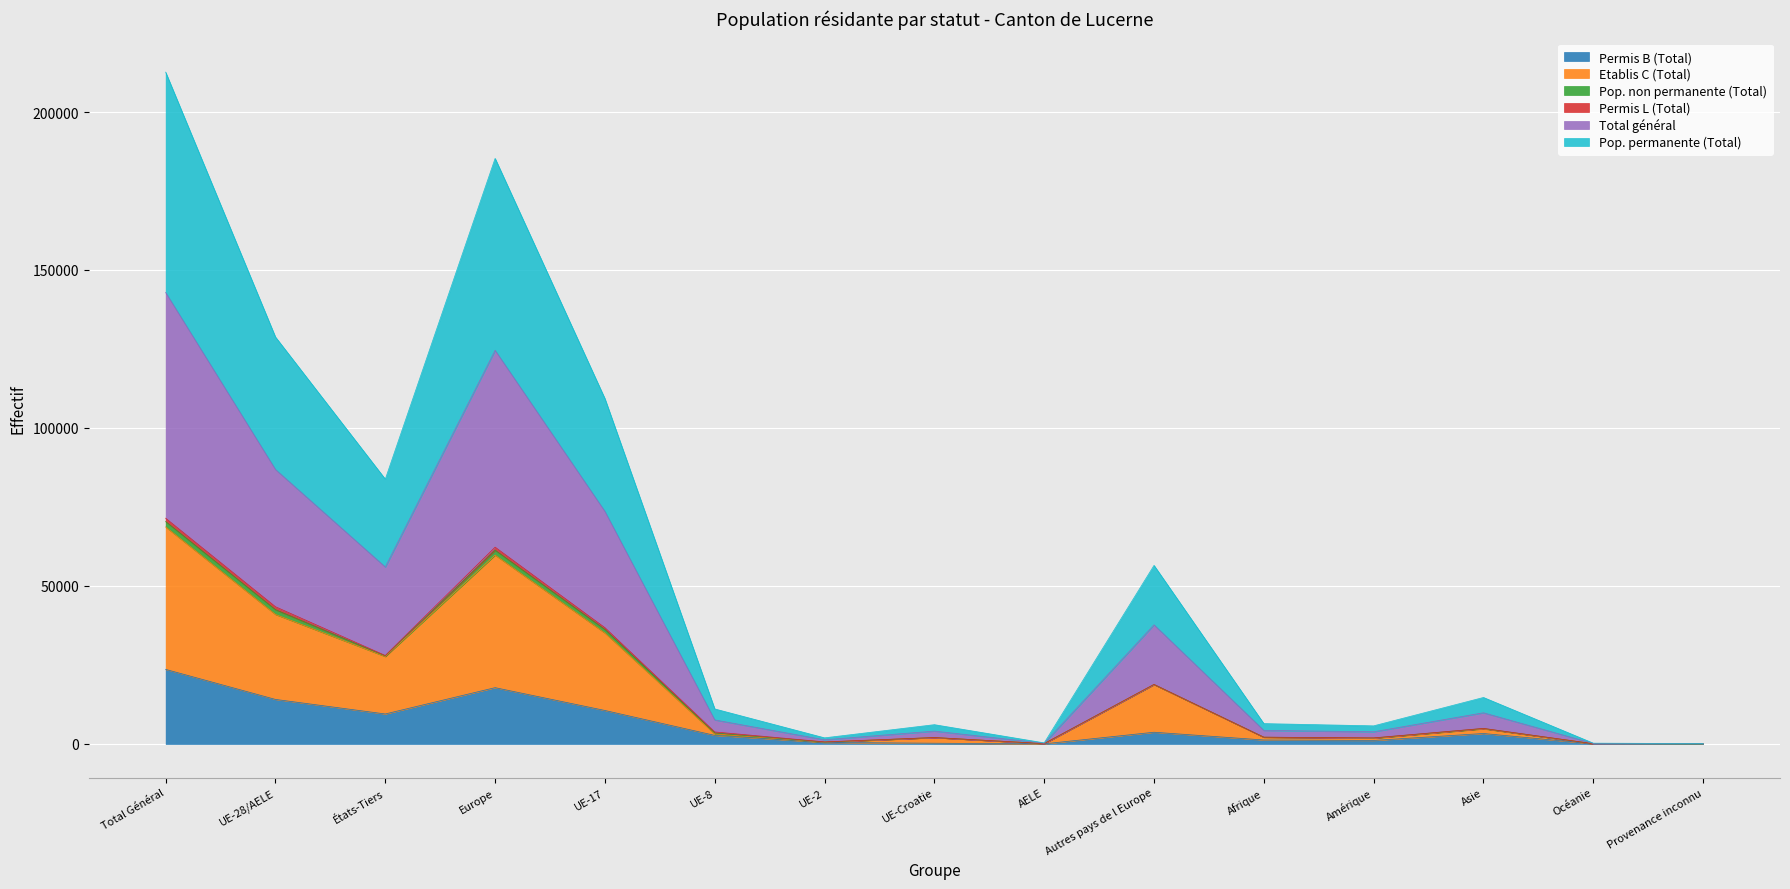

What is the difference between the maximum and minimum values in the Pop. permanente (Total) series?

70353